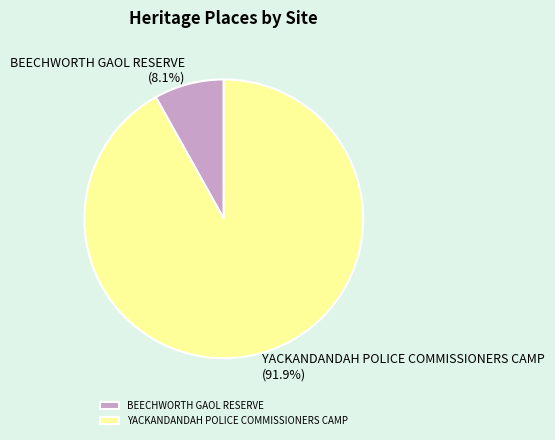

What percentage is NOT represented by YACKANDANDAH POLICE COMMISSIONERS CAMP?

8.1%